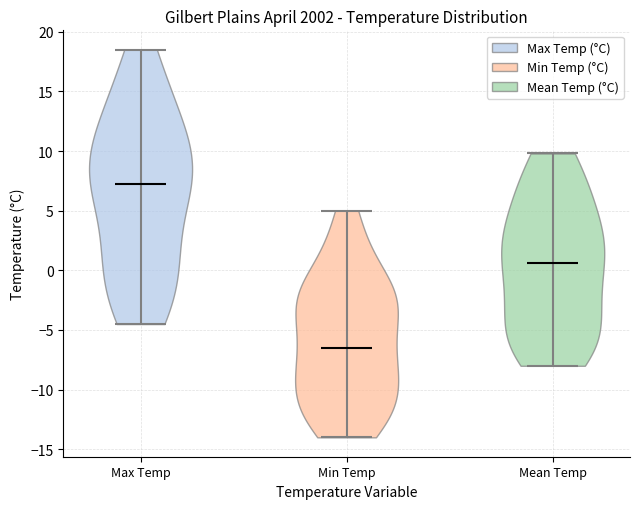

Which violin has the lowest median line?

Min Temp